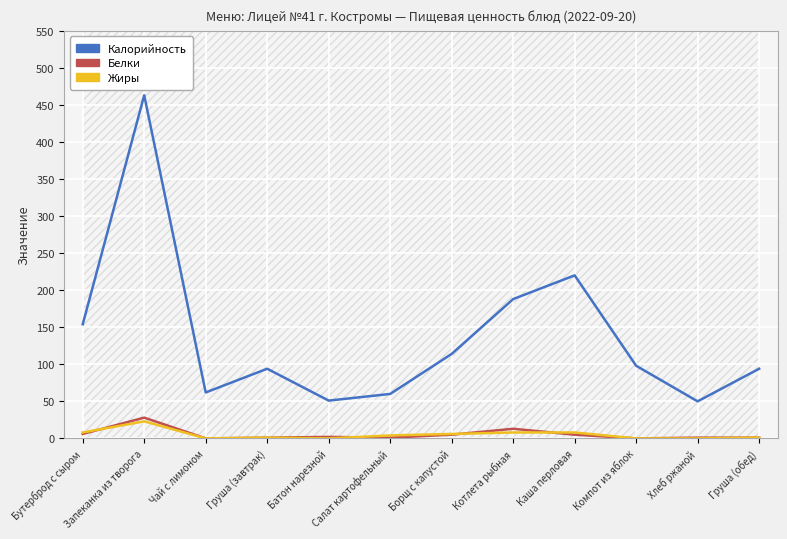

The Калорийность series shows 41 at Груша (обед). True or false?

False